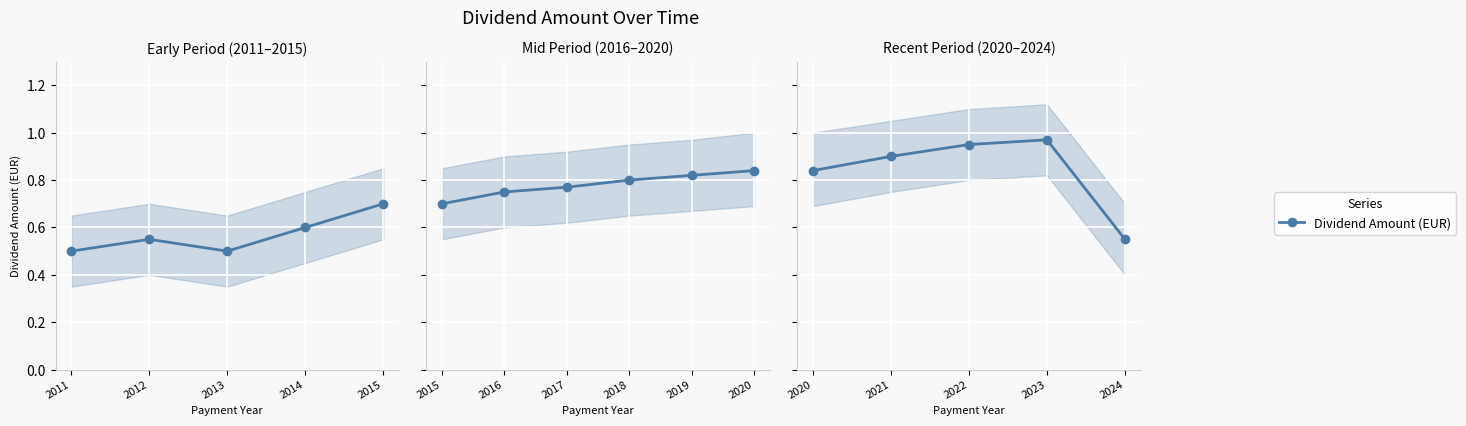

True or false: the data has more than 0 interior local peaks.

True